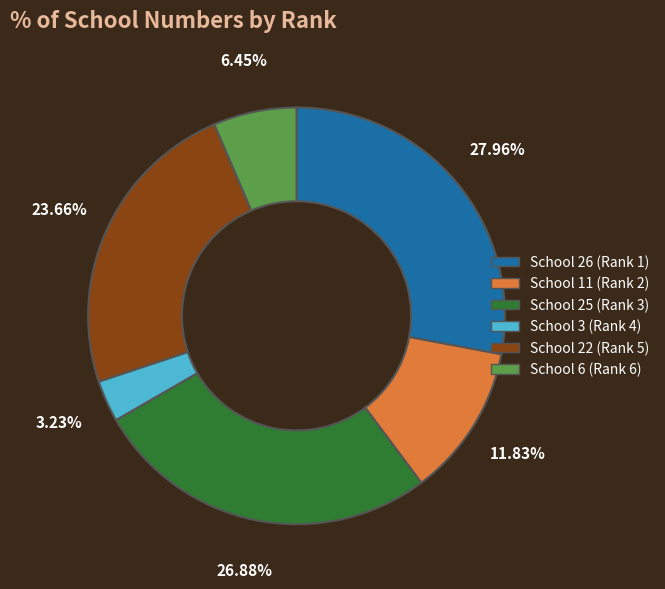

Does any single category account for the majority?

No